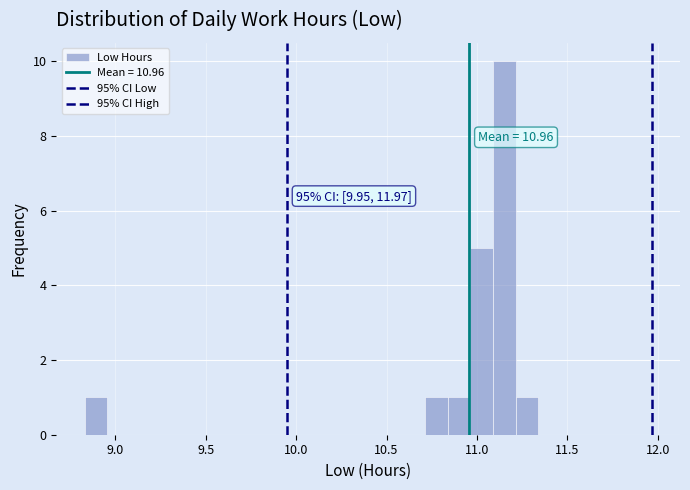

Read against the x-axis, roughly where is the centre of the tallest bar?

11.15